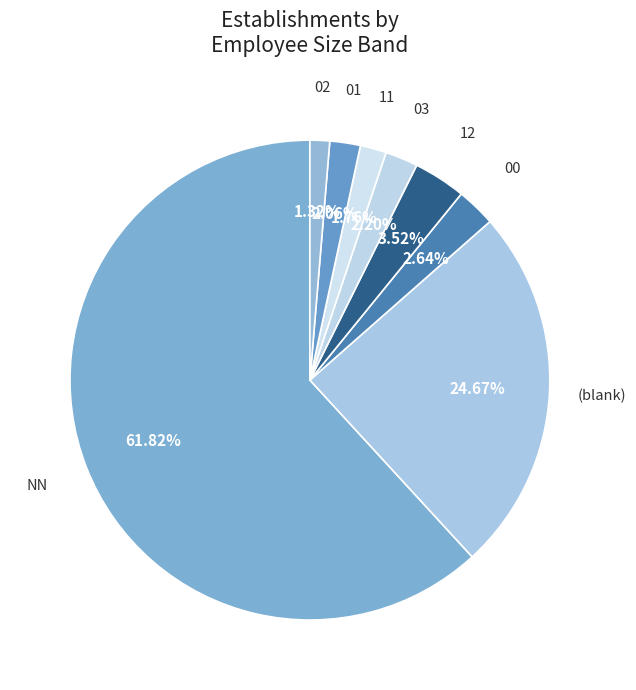

Is it true that 03 is 2% of the pie?

True